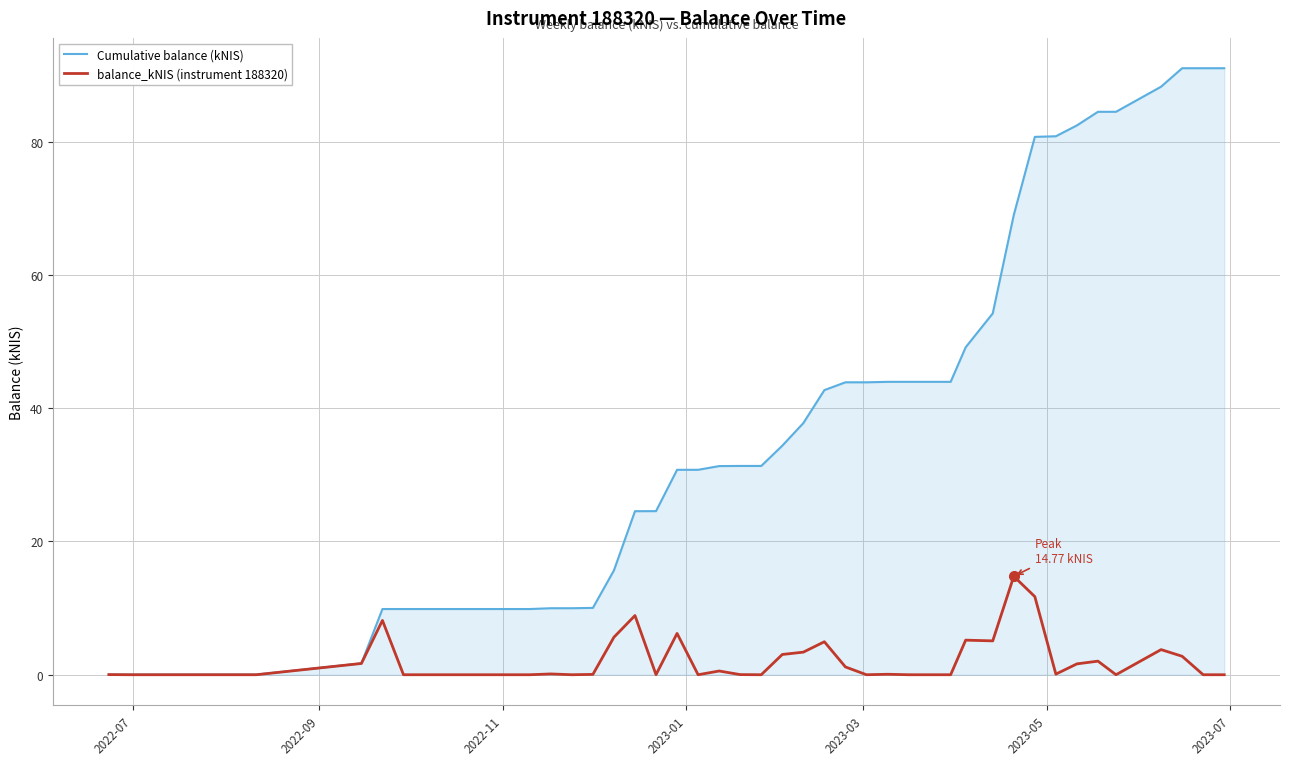

Which series has the largest range (max minus min)?

Cumulative balance (kNIS)